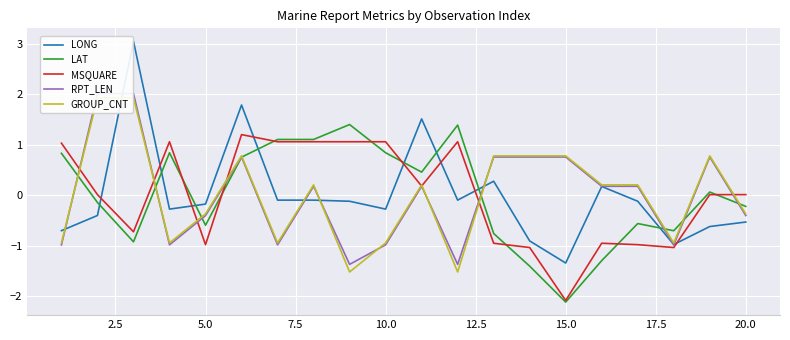

What is the lowest value of the RPT_LEN series?

-1.4